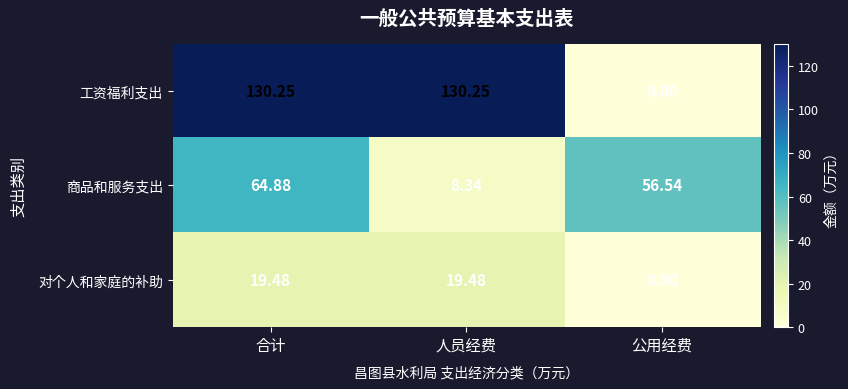

At which label is 对个人和家庭的补助 closest to 9?

公用经费